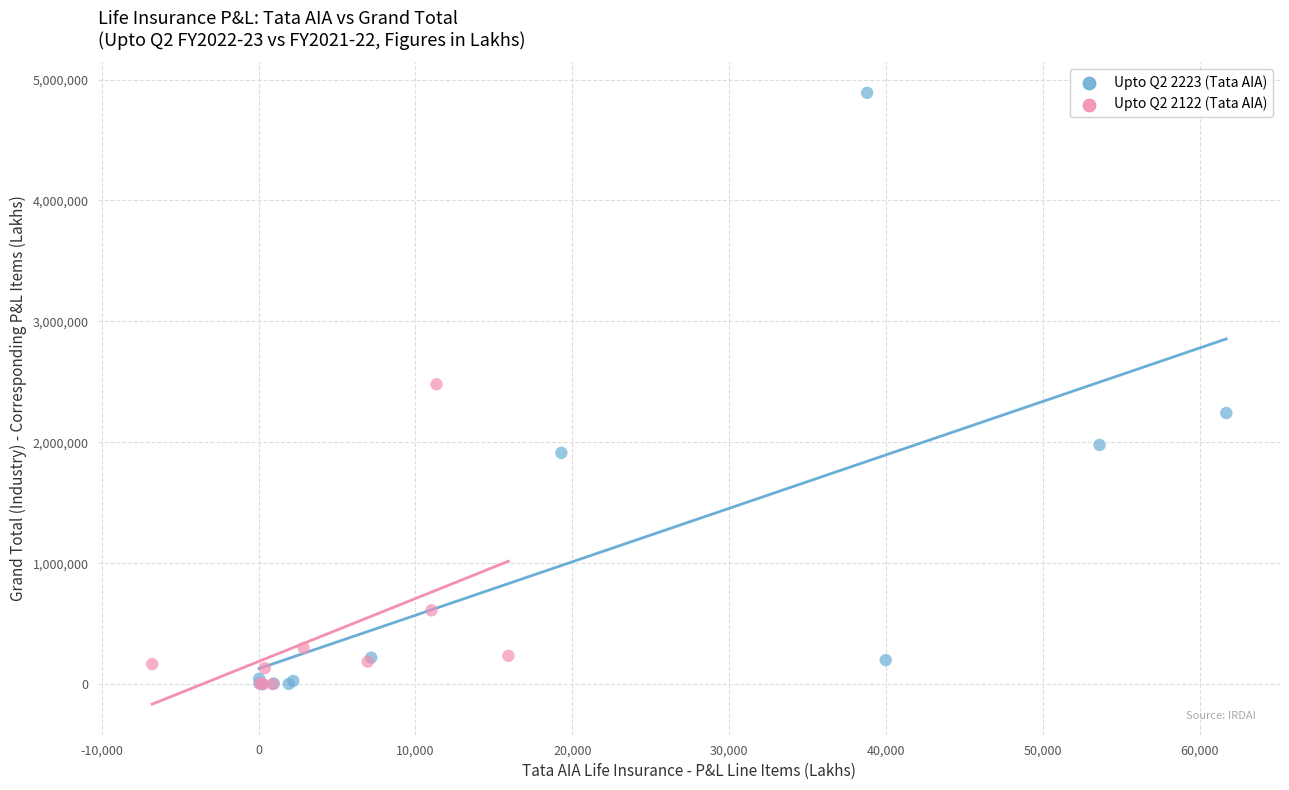

Which series reaches the maximum Y coordinate?

Upto Q2 2223 (Tata AIA)